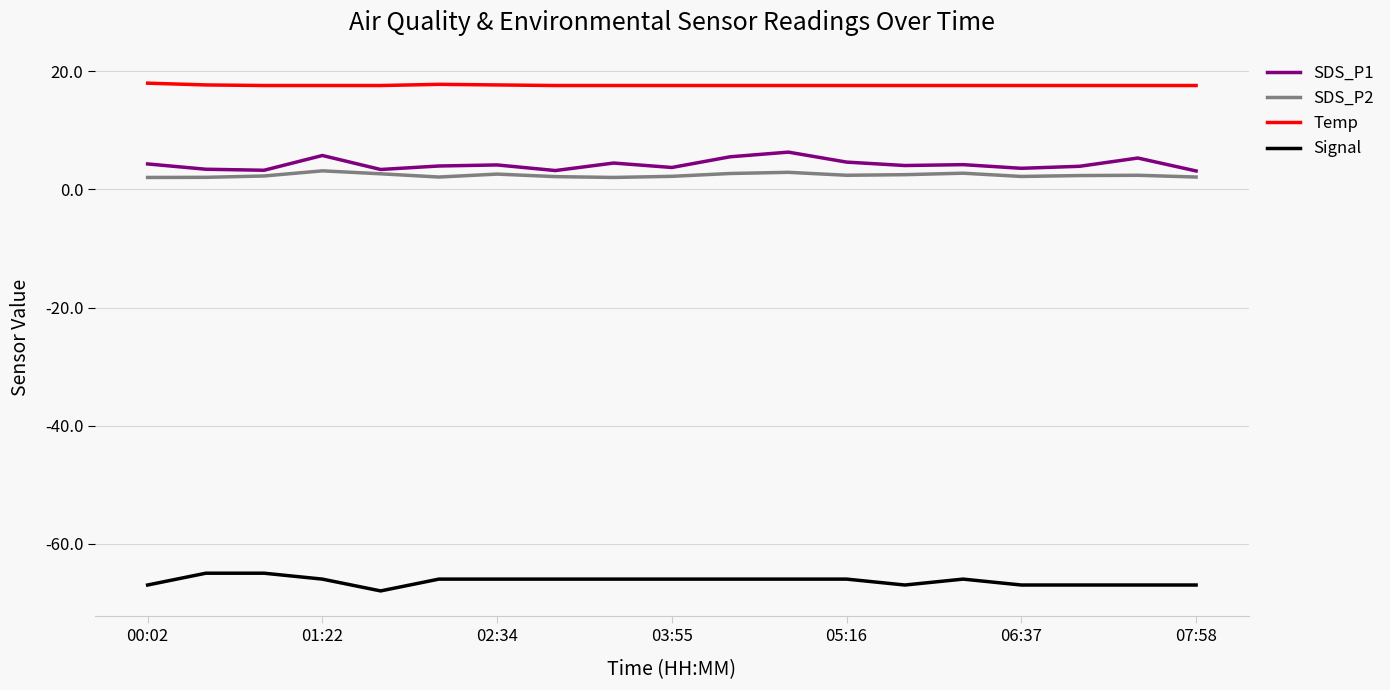

Count the Temp values in the range 17 to 18.

19